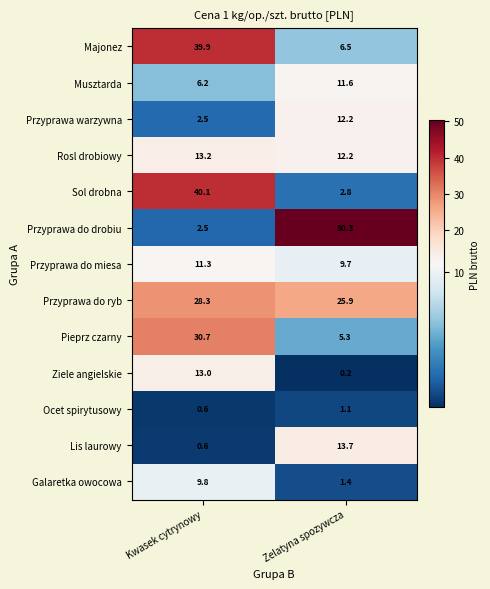

True or false: Przyprawa do drobiu has a value of 21.8 at Zelatyna spozywcza.

False